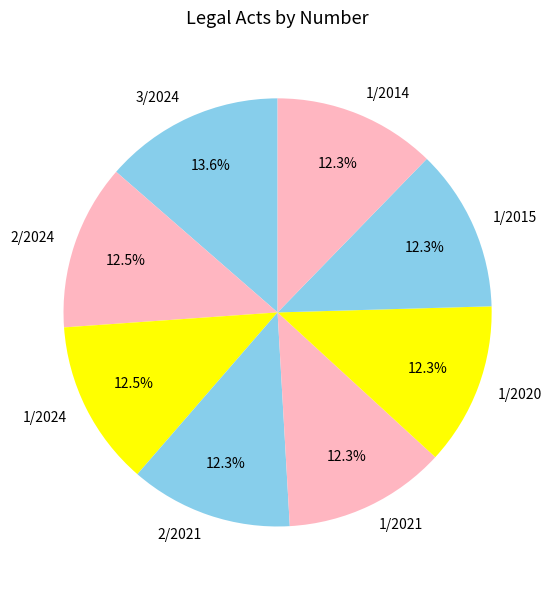

To the nearest percent, what portion does 2/2021 represent?

12%